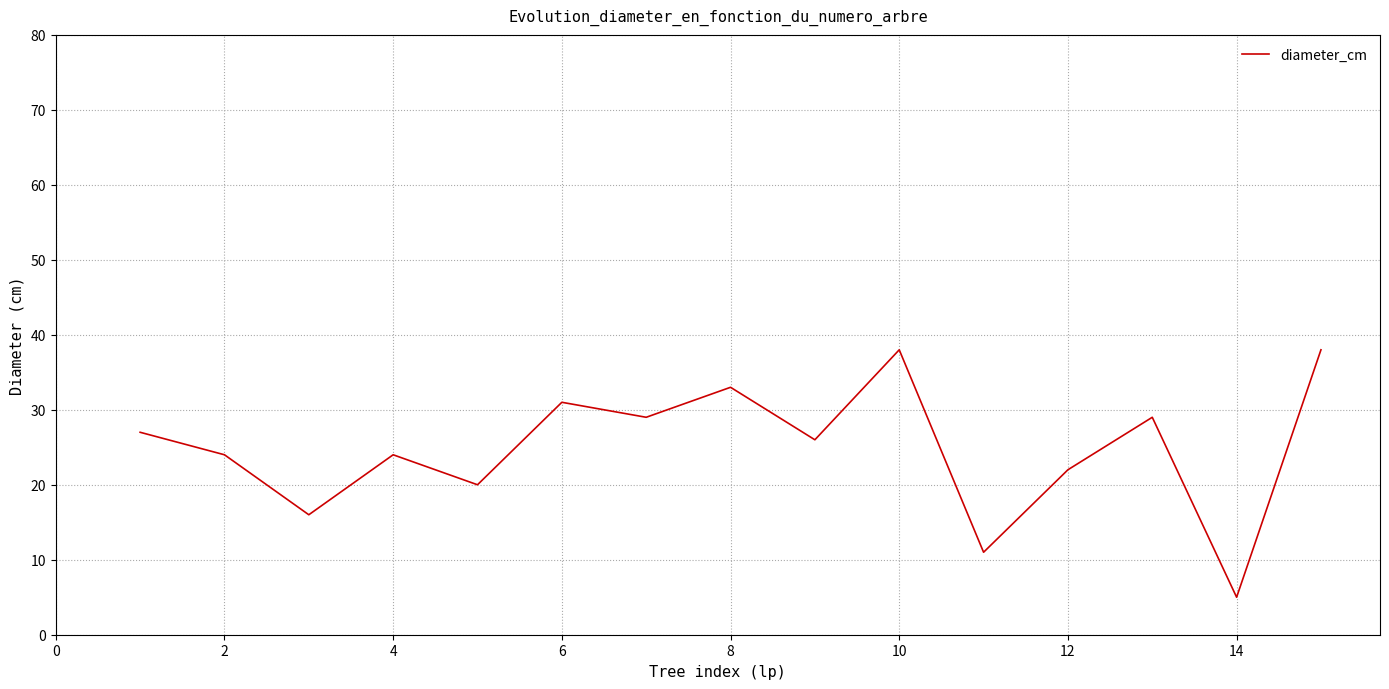

What is the difference between the maximum and minimum values?

33